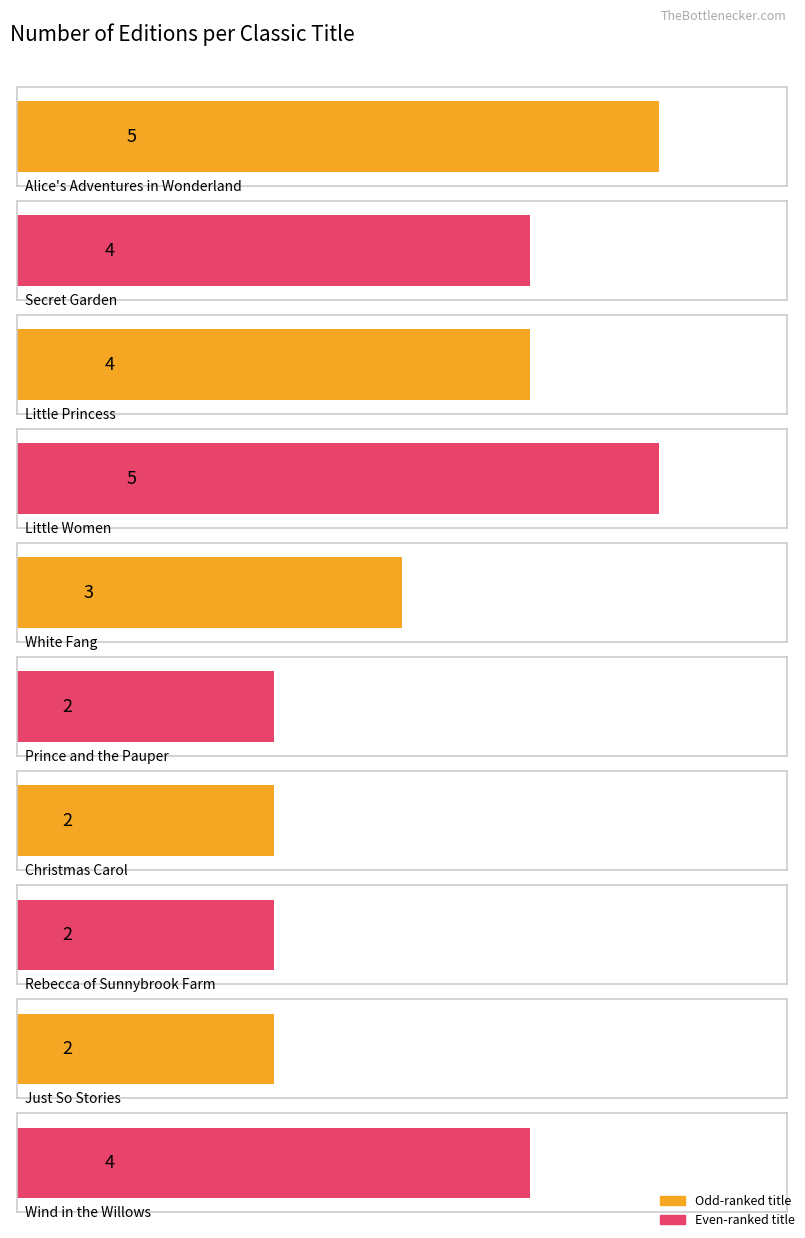

Count the values in the range 2 to 4.

8